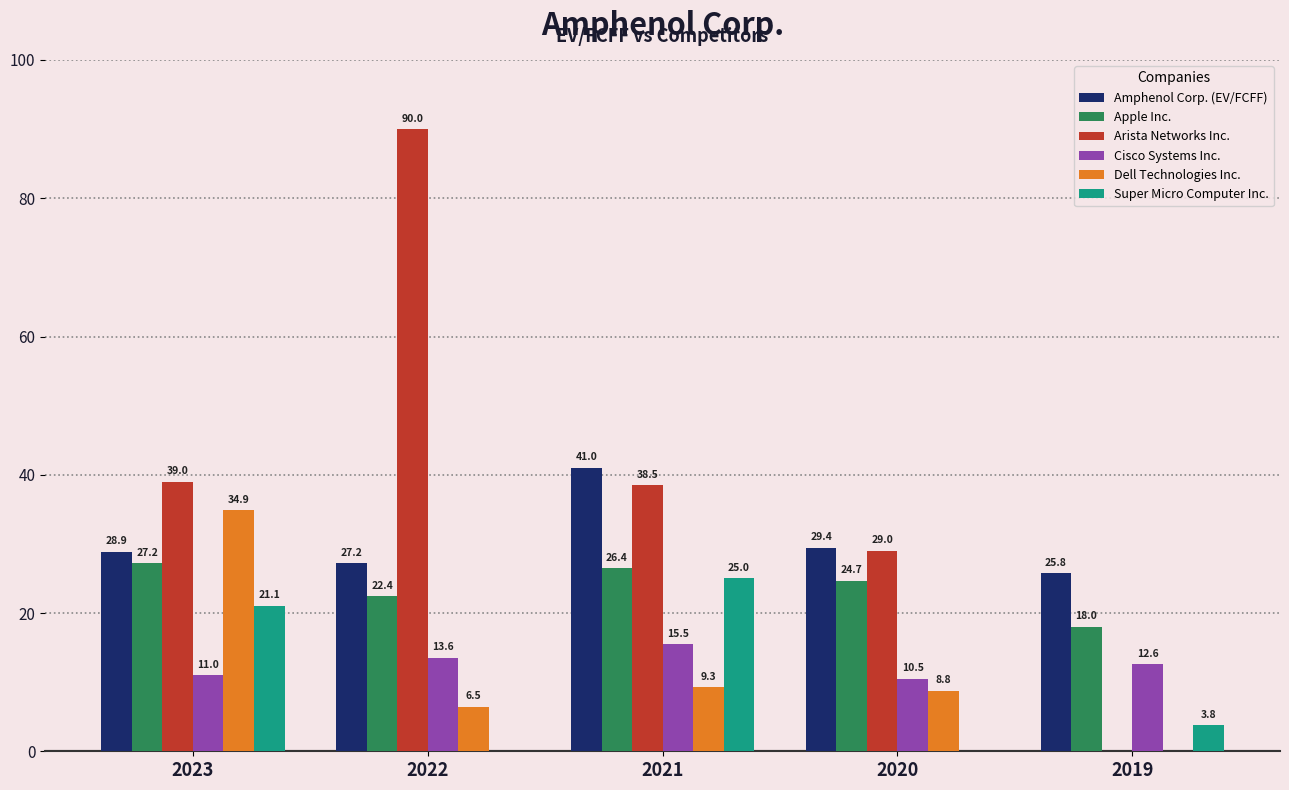

Which series has the widest spread of values?

Arista Networks Inc.